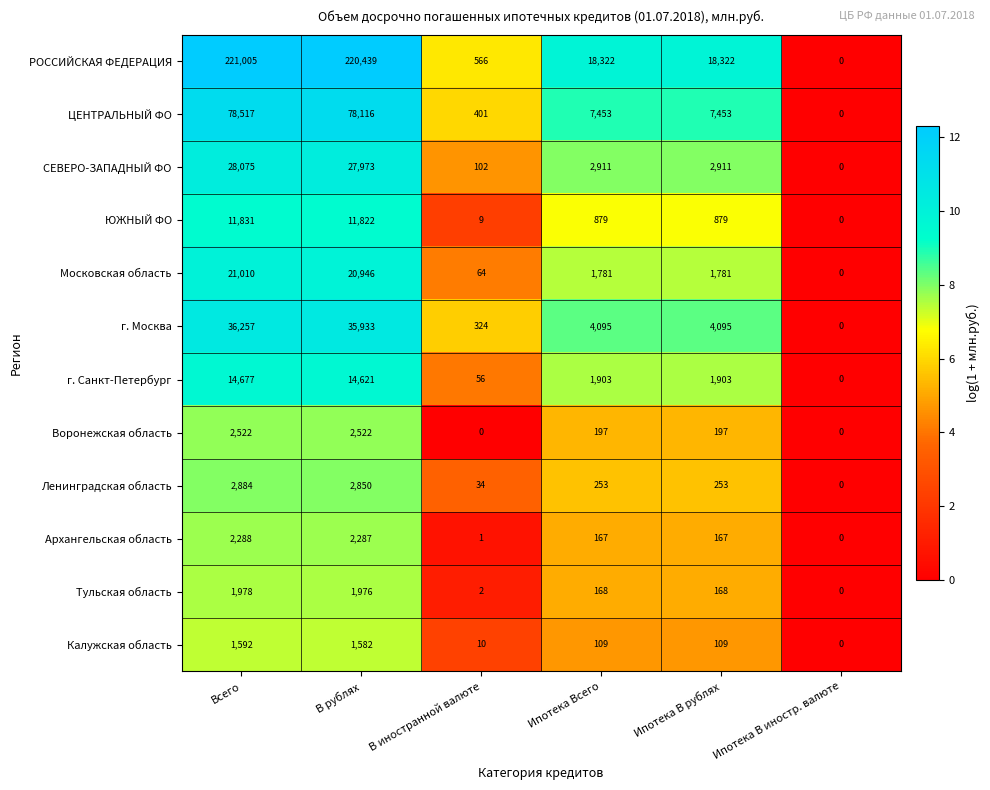

What is the average value of the Калужская область series?

567